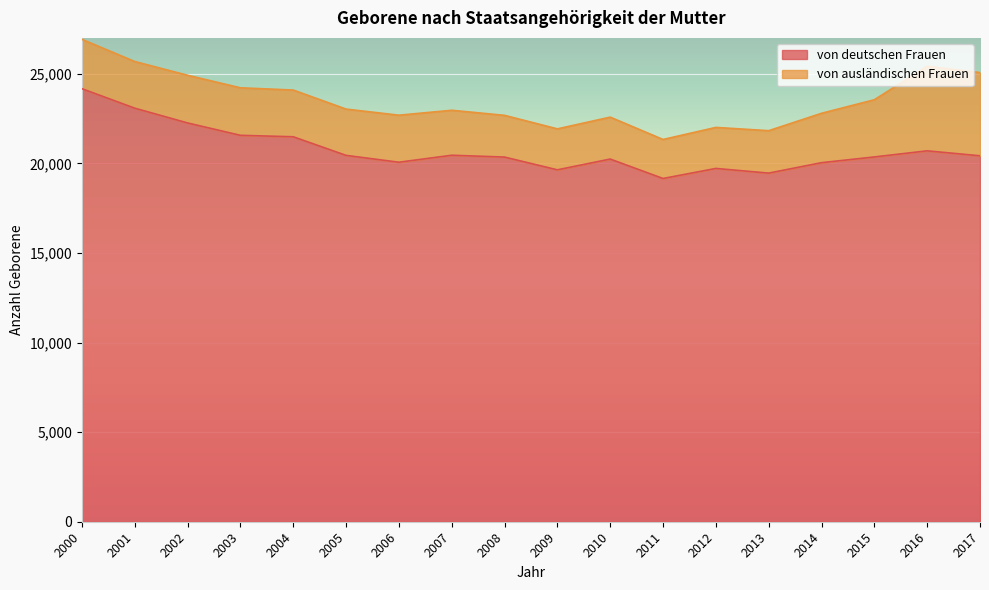

List the labels in order of value, largest first.

2000, 2001, 2002, 2003, 2004, 2016, 2007, 2005, 2017, 2015, 2008, 2010, 2006, 2014, 2012, 2009, 2013, 2011